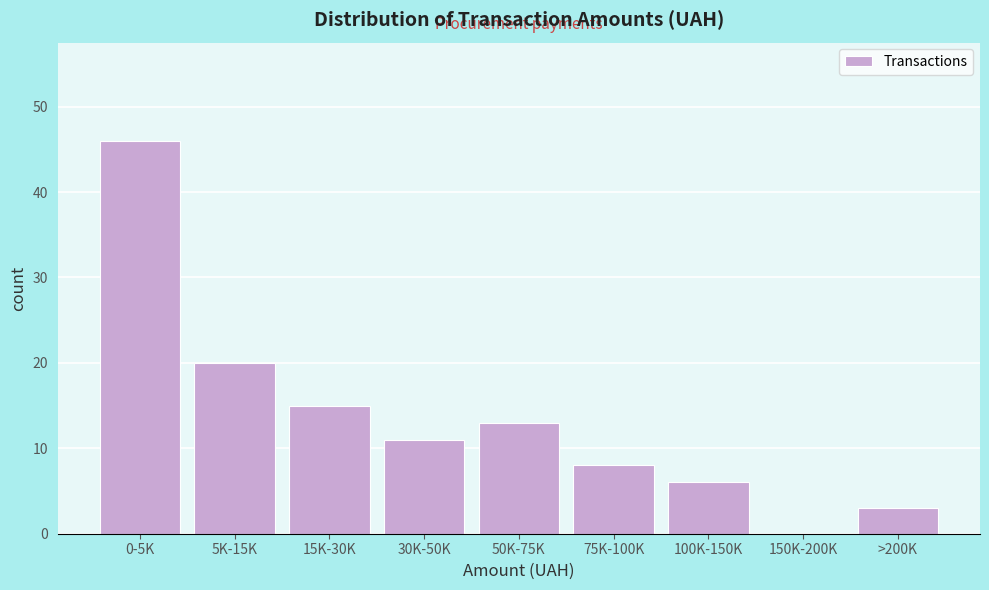

Reading right to left, transcribe all the data shown in this chart.

>200K=3	150K-200K=0	100K-150K=6	75K-100K=8	50K-75K=13	30K-50K=11	15K-30K=15	5K-15K=20	0-5K=46